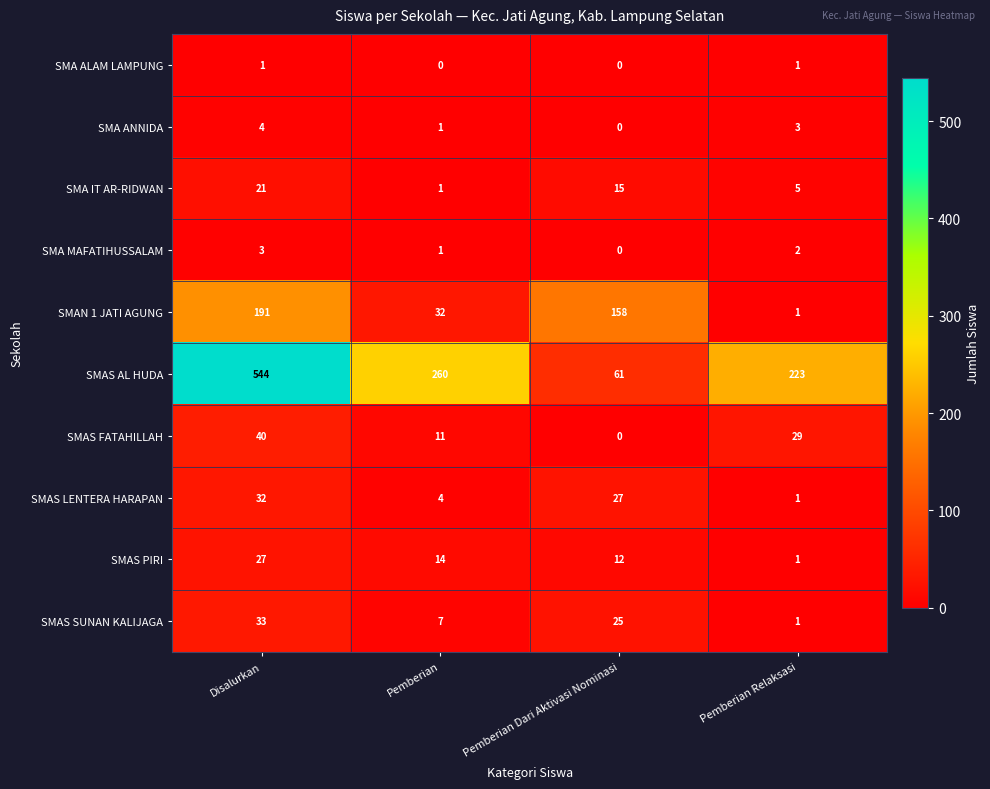

Rank the series at Disalurkan from highest to lowest value.

SMAS AL HUDA, SMAN 1 JATI AGUNG, SMAS FATAHILLAH, SMAS SUNAN KALIJAGA, SMAS LENTERA HARAPAN, SMAS PIRI, SMA IT AR-RIDWAN, SMA ANNIDA, SMA MAFATIHUSSALAM, SMA ALAM LAMPUNG